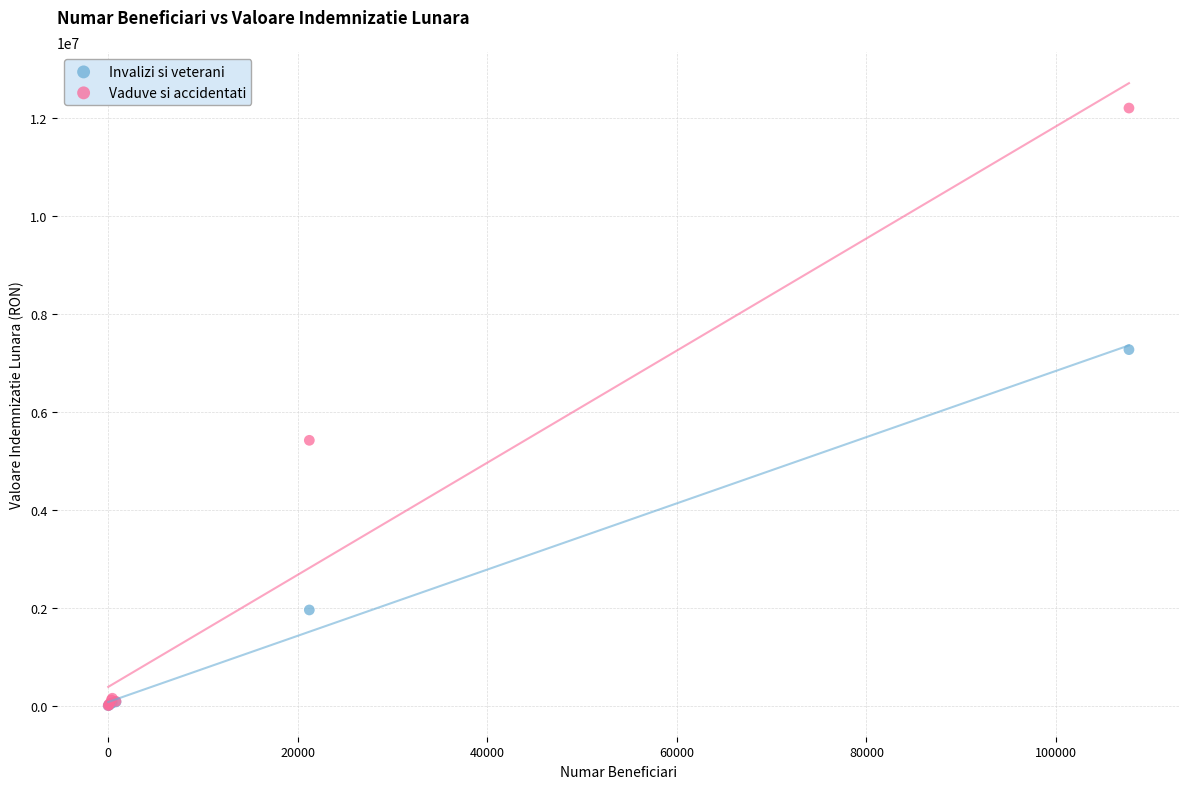

Which series reaches the maximum Y coordinate?

Vaduve si accidentati